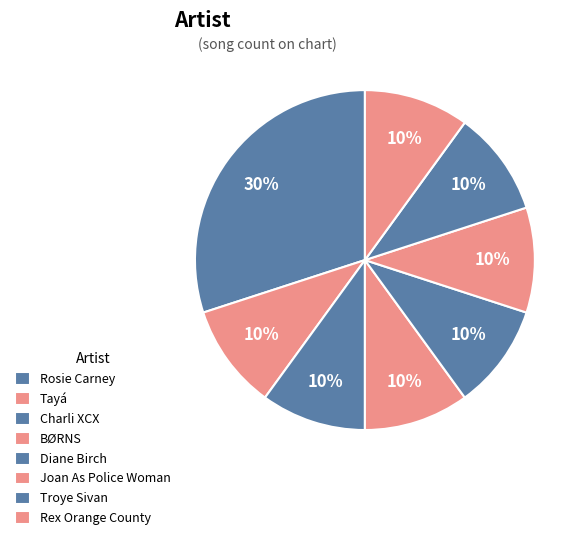

Count the number of slices in the pie.

8